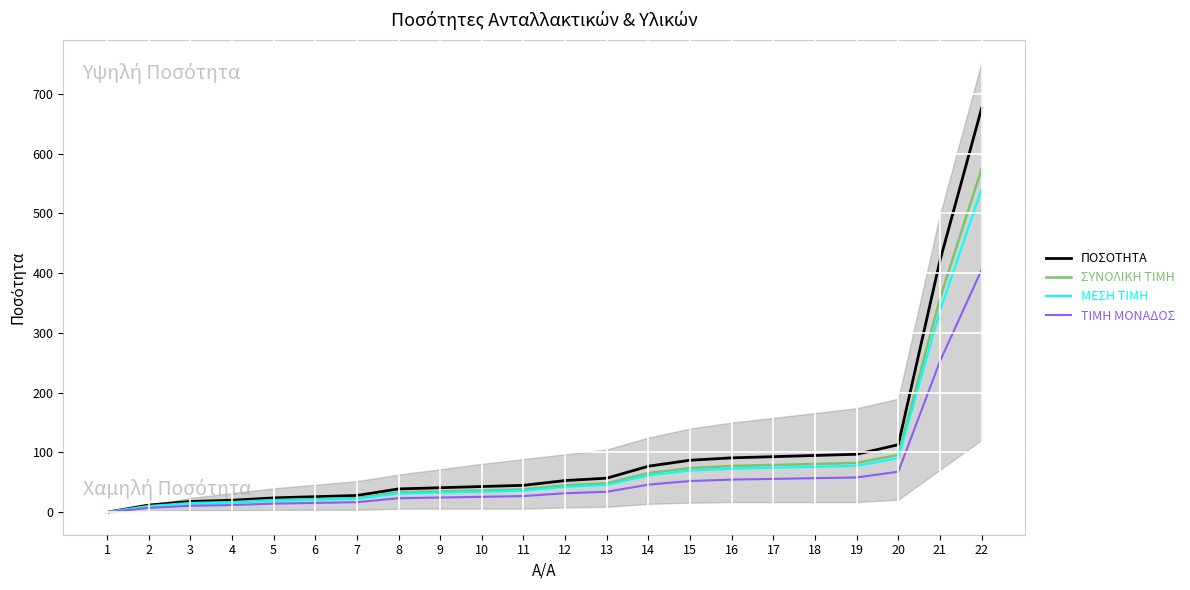

True or false: ΠΟΣΟΤΗΤΑ has a value of 45.0 at 11.

True